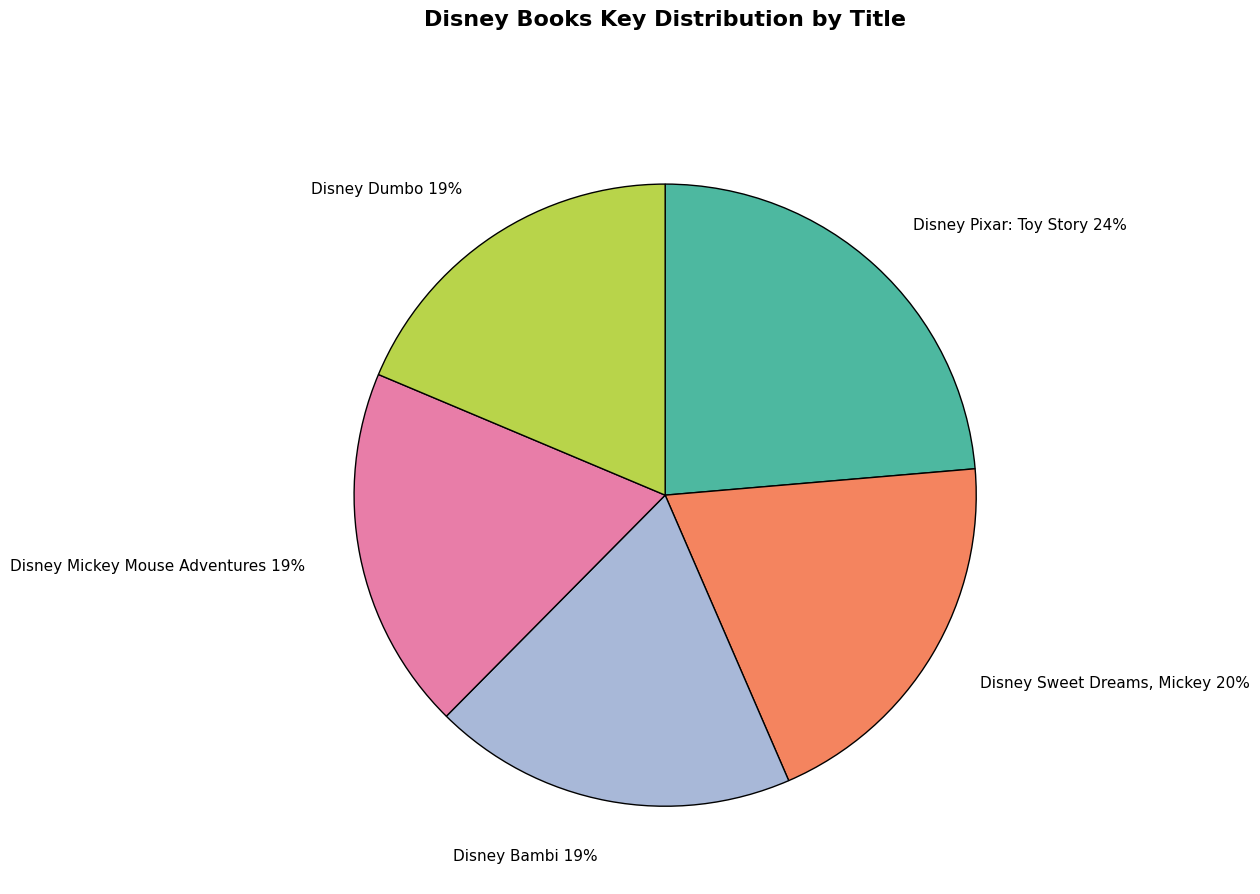

Do Disney Bambi and Disney Sweet Dreams, Mickey together represent more than half of the pie?

No